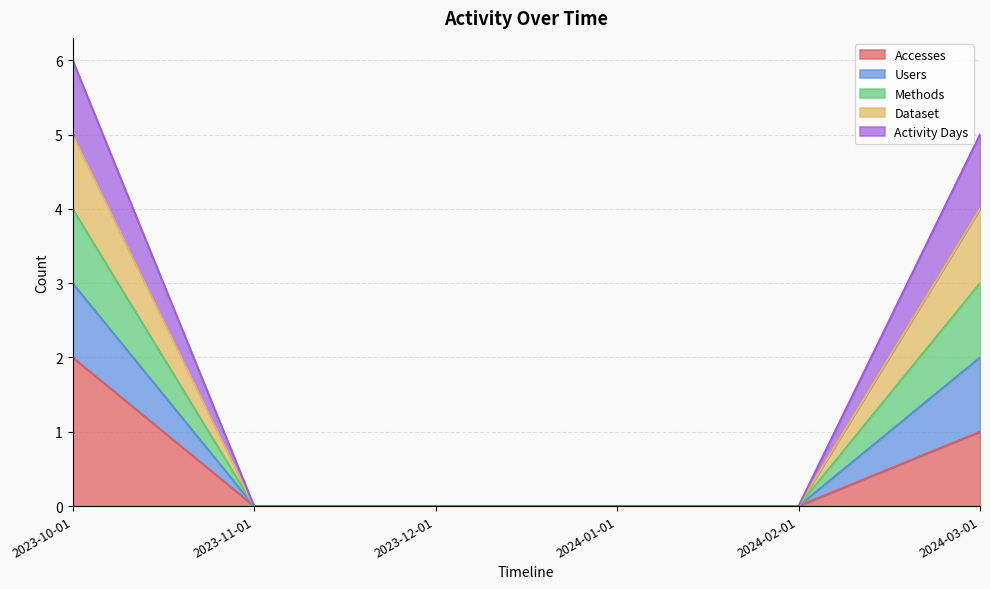

At which category is the sum across all series the highest?

2023-10-01